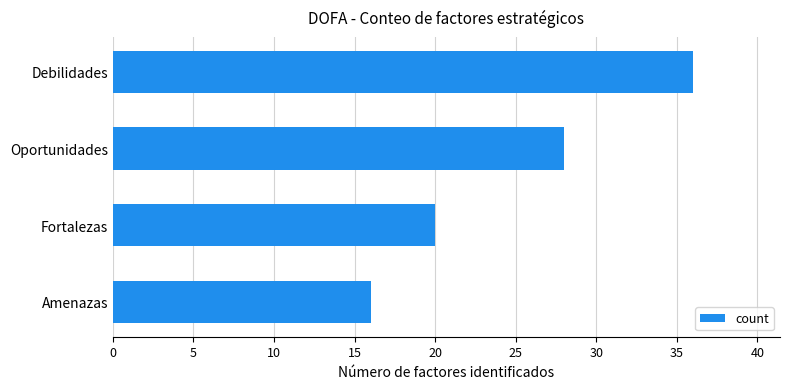

How many bars are there in total?

4